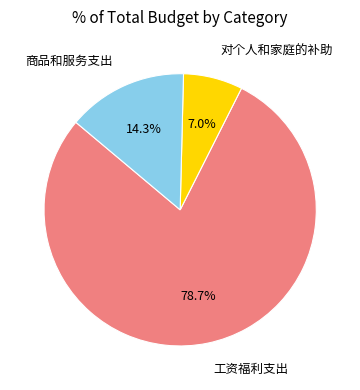

Is there a majority slice in this chart?

Yes